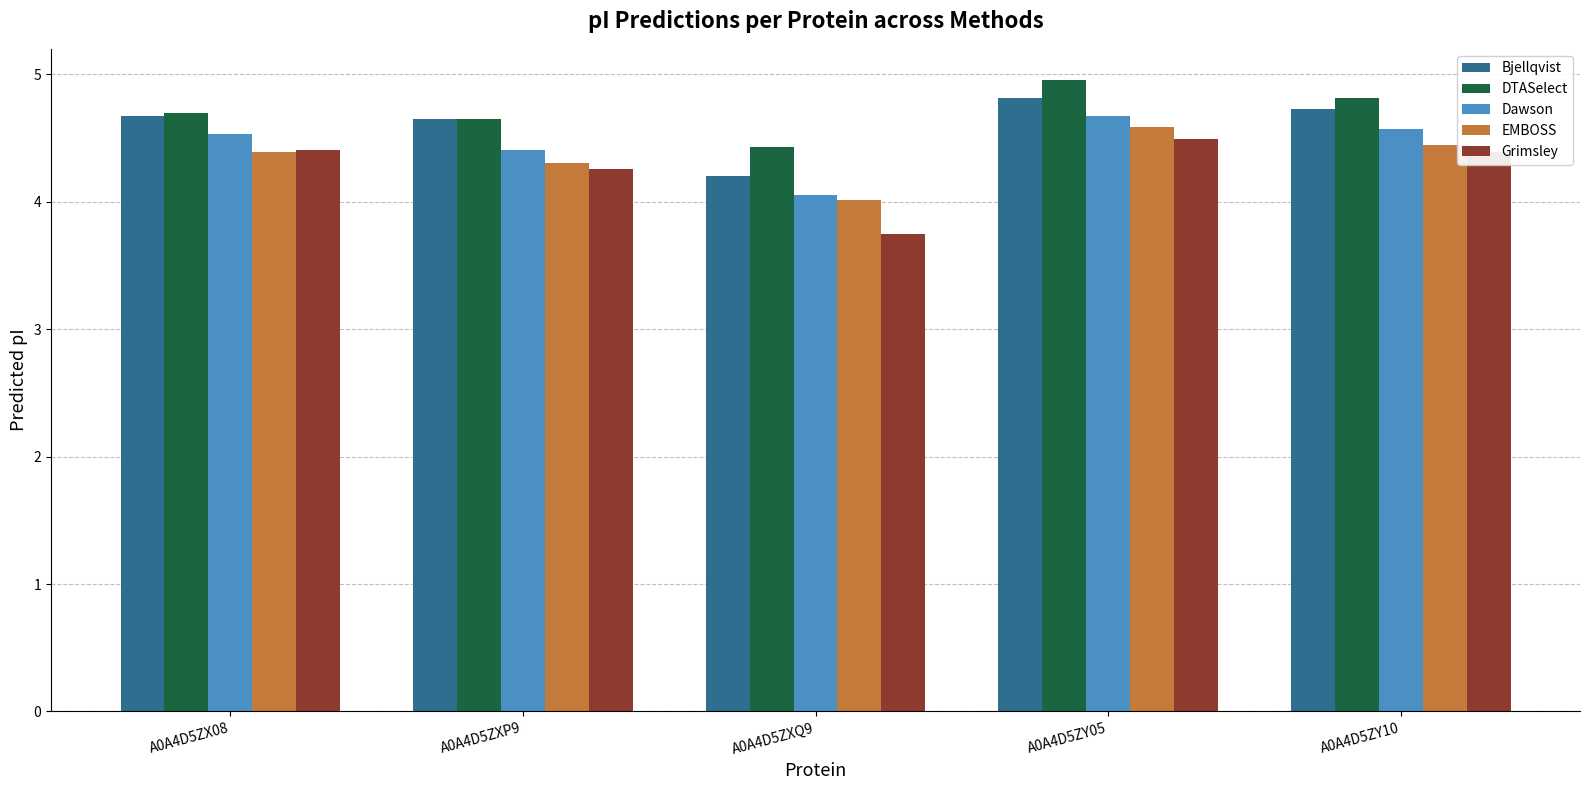

Are the bars grouped side by side (vs. stacked)?

Yes